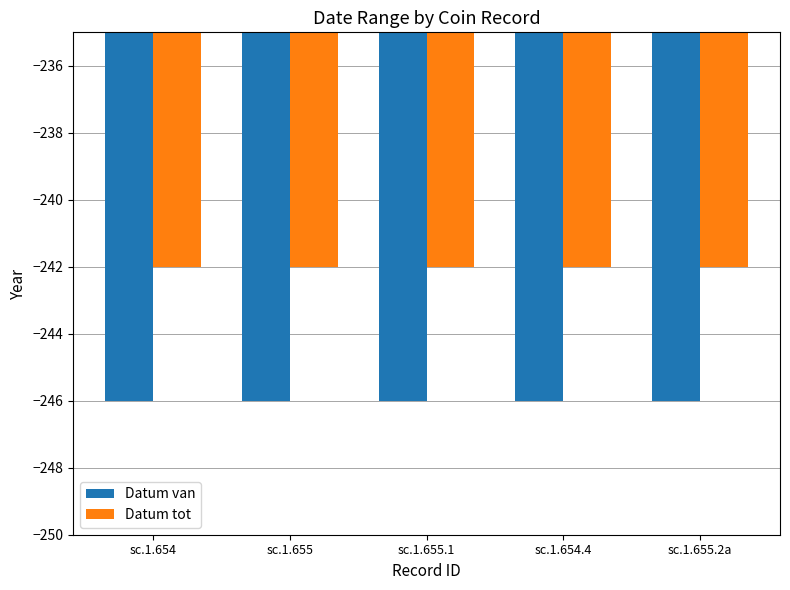

Reading left to right, extract all data points from this chart.

Datum van: -246	-246	-246	-246	-246
Datum tot: -242	-242	-242	-242	-242